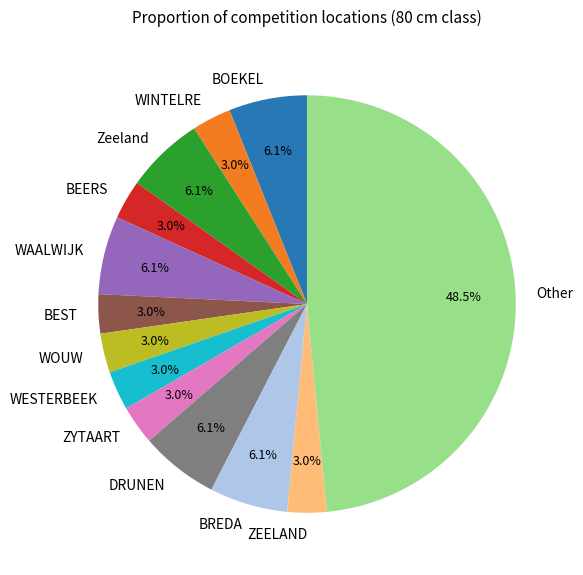

Count the number of slices in the pie.

13